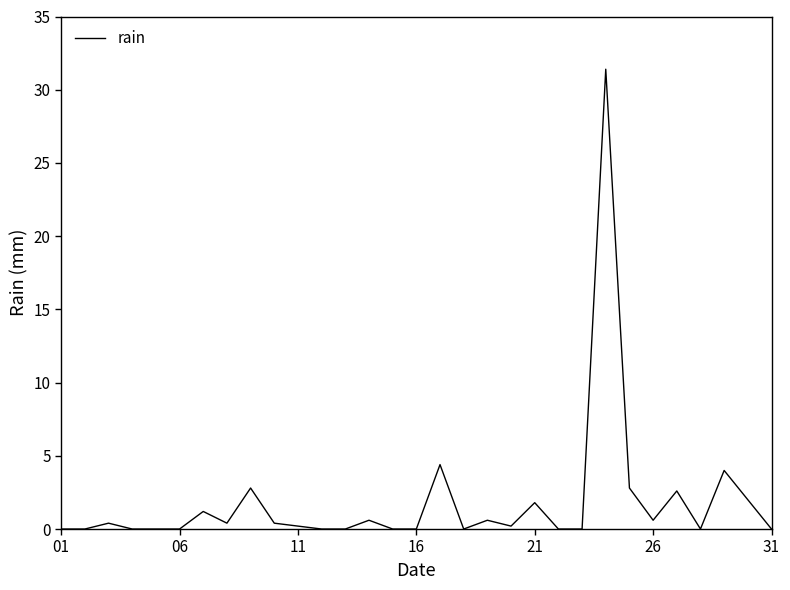

What is the maximum value shown in the chart?

31.4